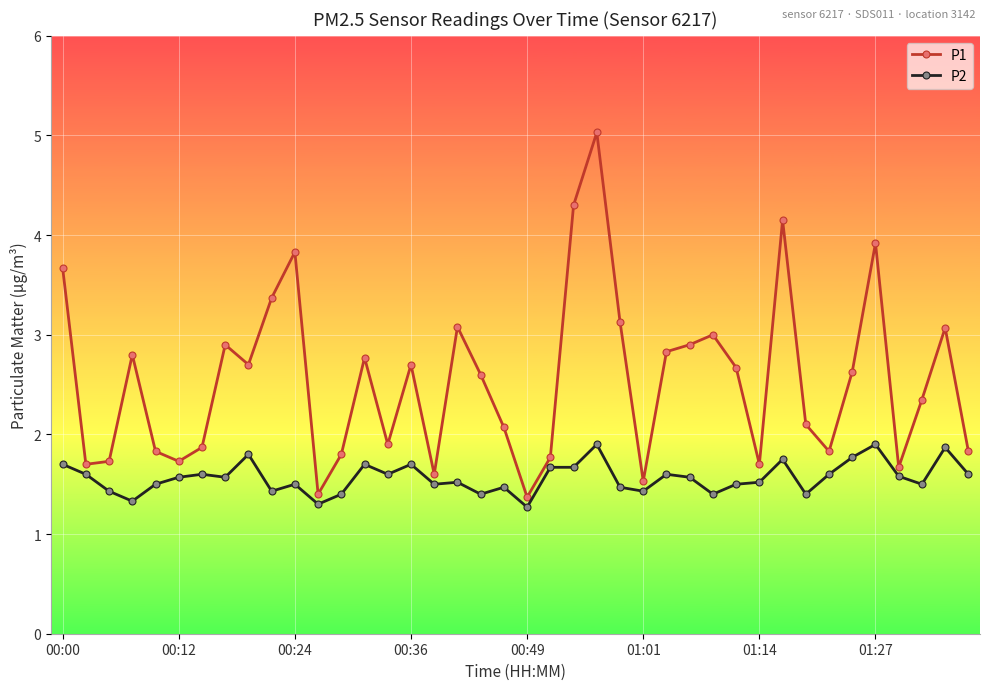

What is the difference between the second highest and second lowest values in the P1 series?

2.9